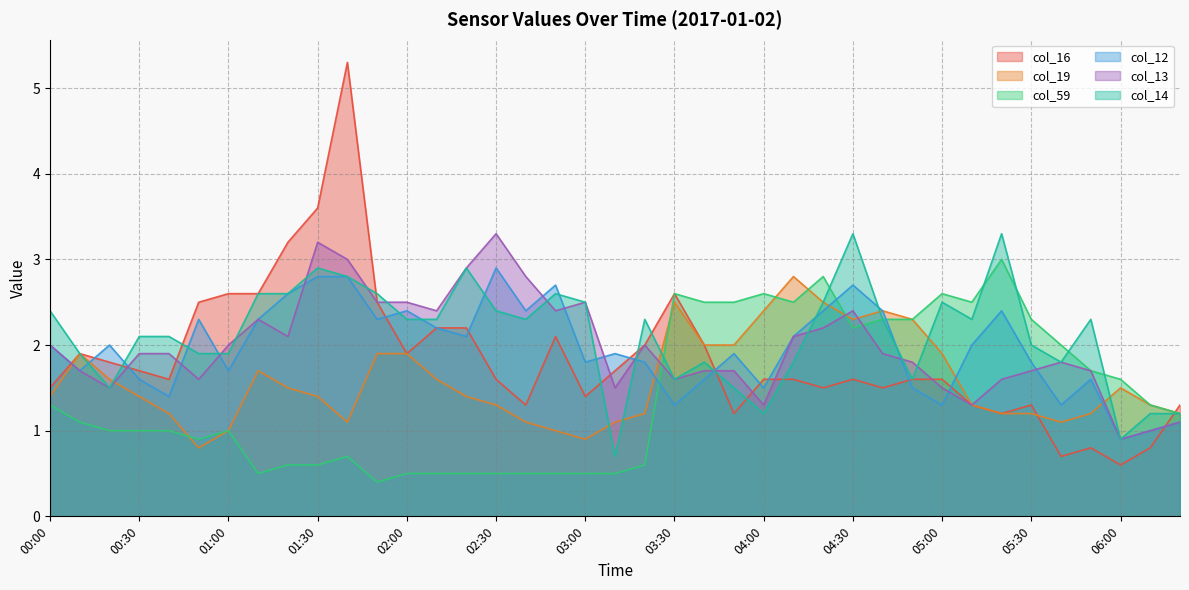

After their last crossing, which series has the higher values: col_12 or col_16?

col_16